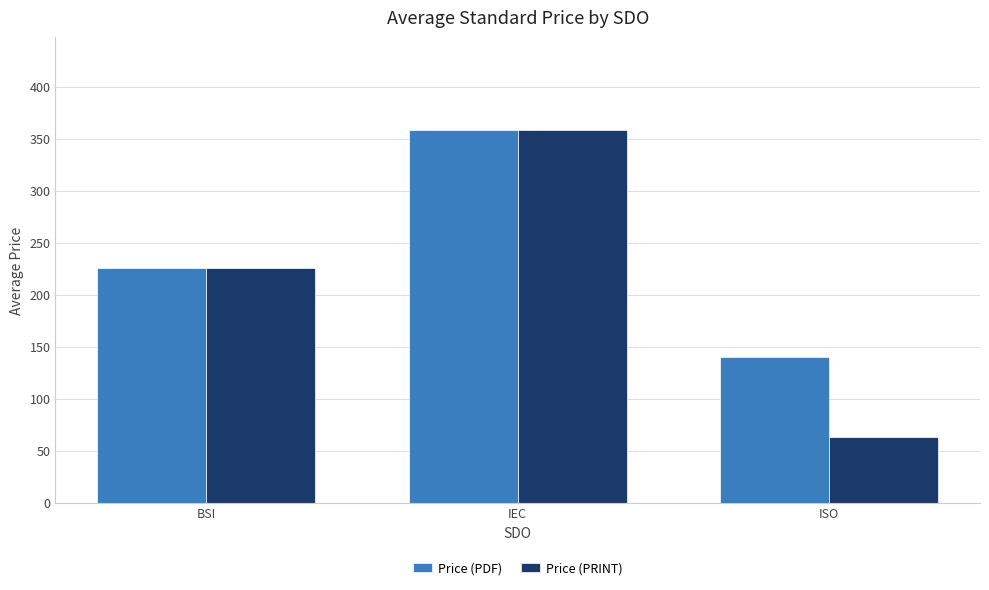

At which category is the sum across all series the highest?

IEC